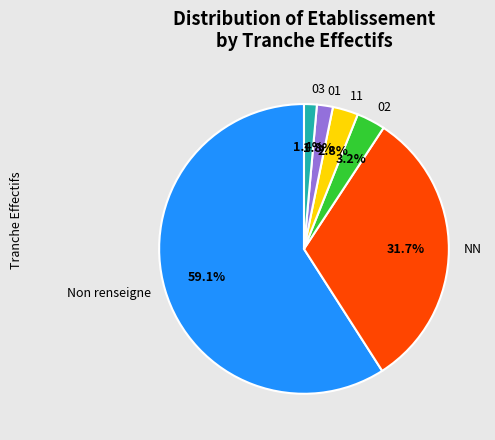

Which category has the biggest portion of the pie?

Non renseigne